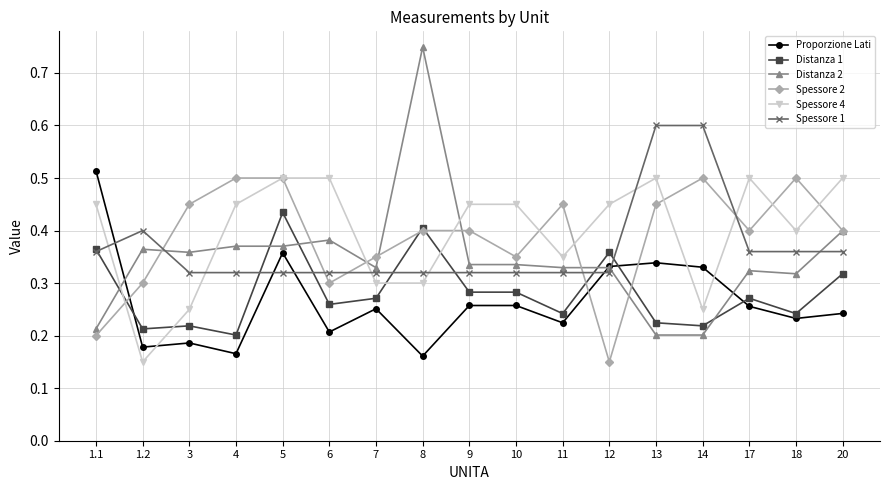

What is the label of the 9th point from the left?

9